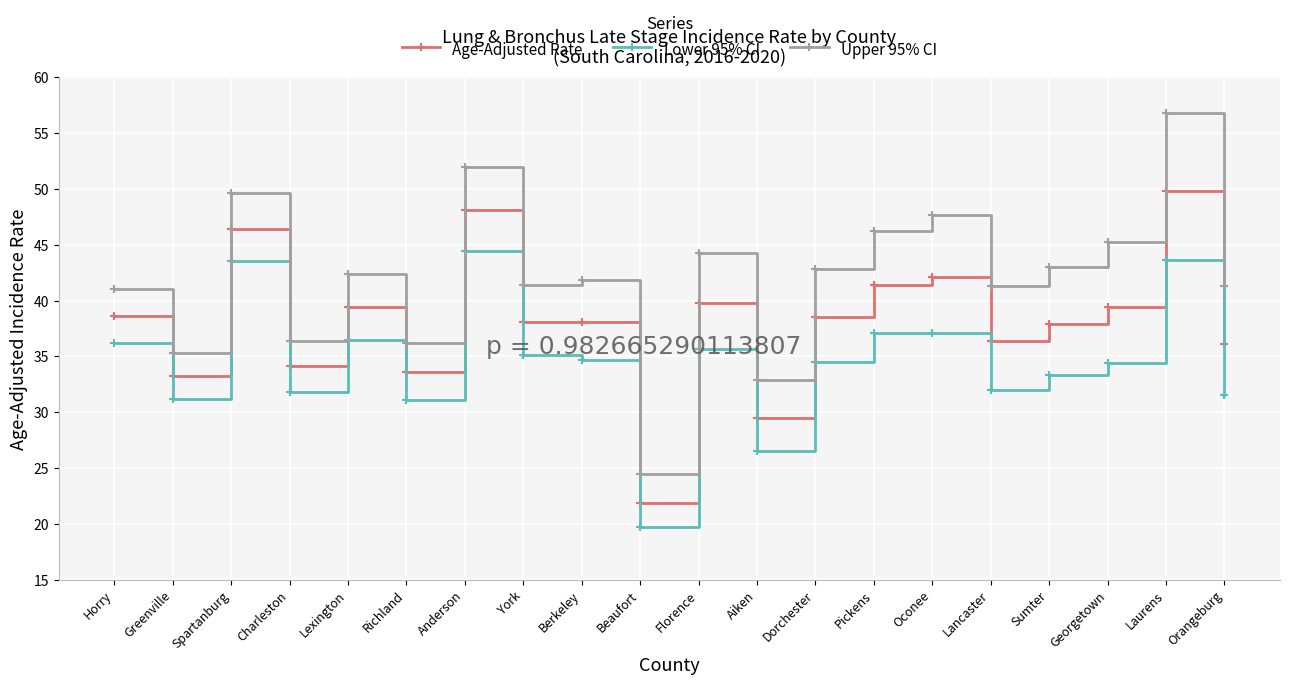

What is the sum of all Upper 95% CI values?

842.1